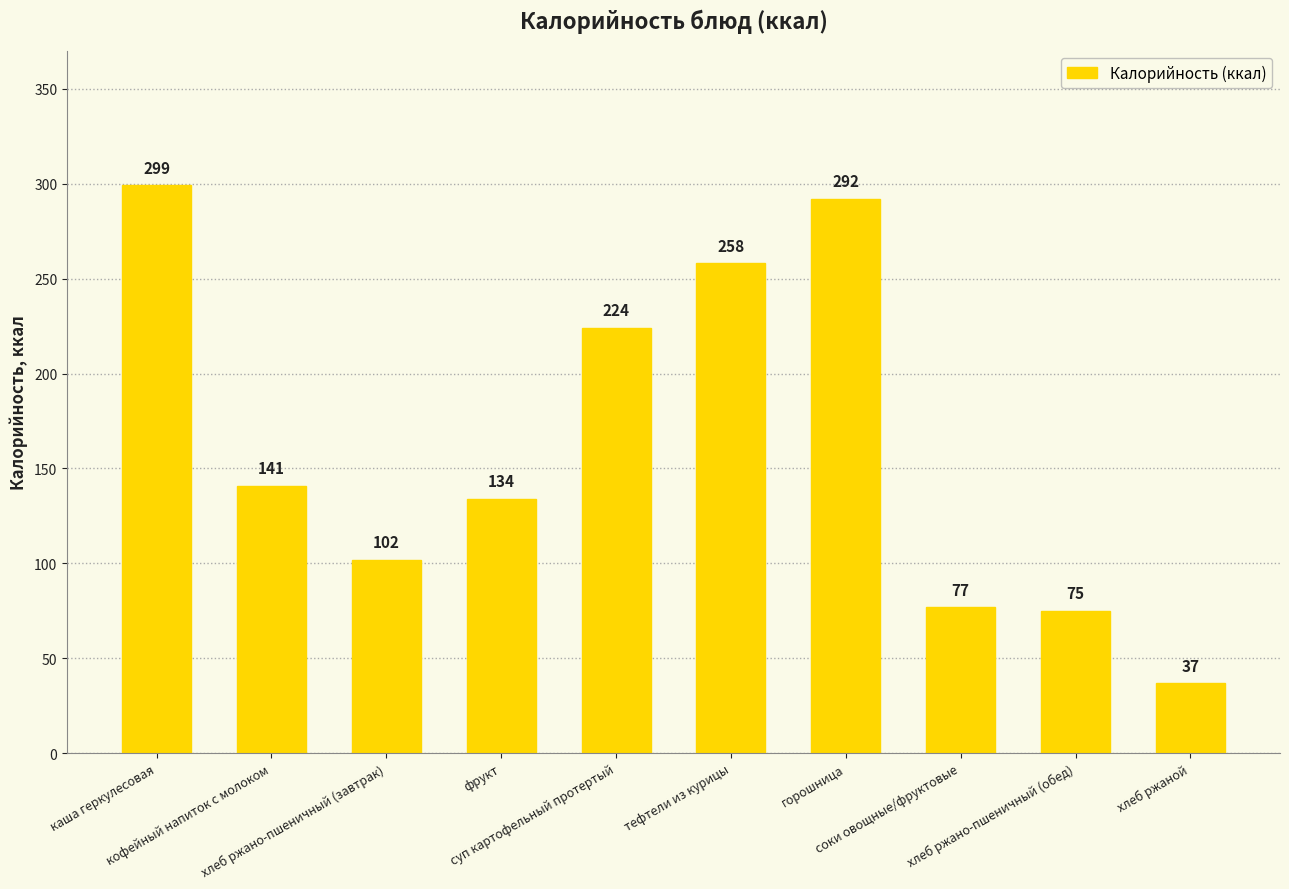

What position from the left is хлеб ржано-пшеничный (обед)?

9